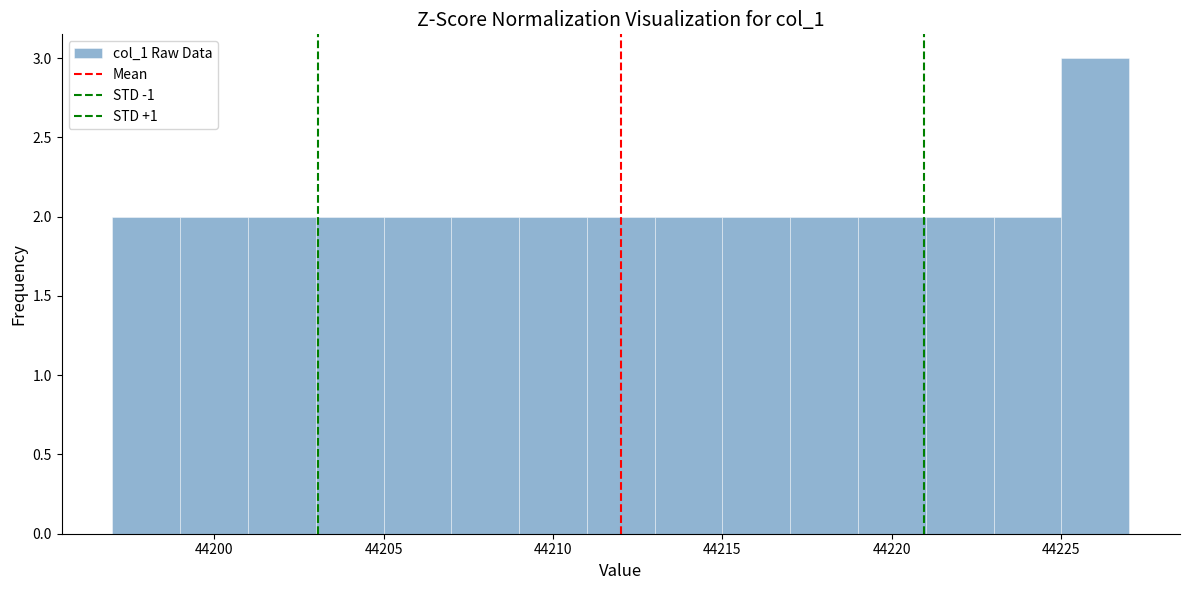

Over which range of the x-axis is the bar tallest?

44225 to 44227